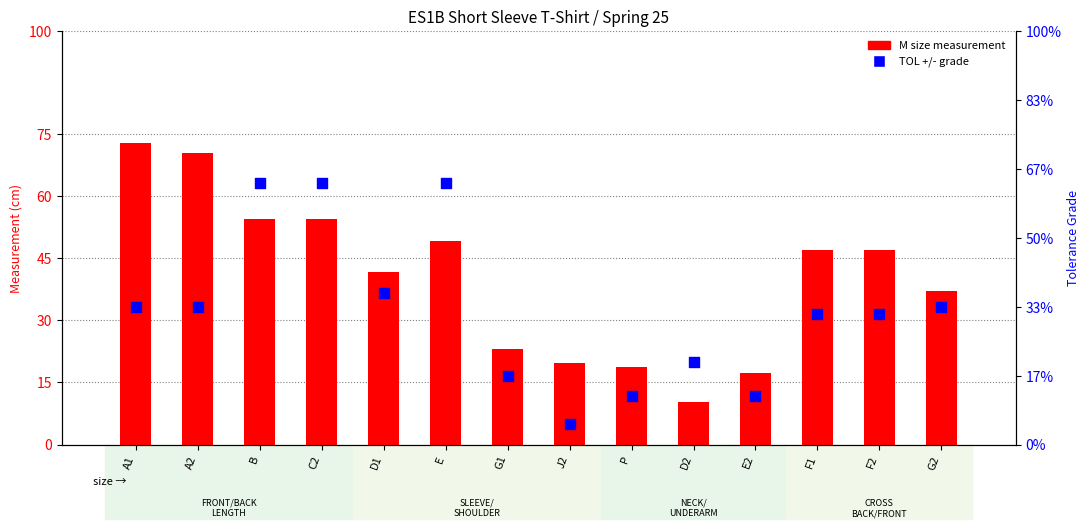

Is the value of M size measurement at G2 greater than the value of TOL +/- grade at E2?

Yes